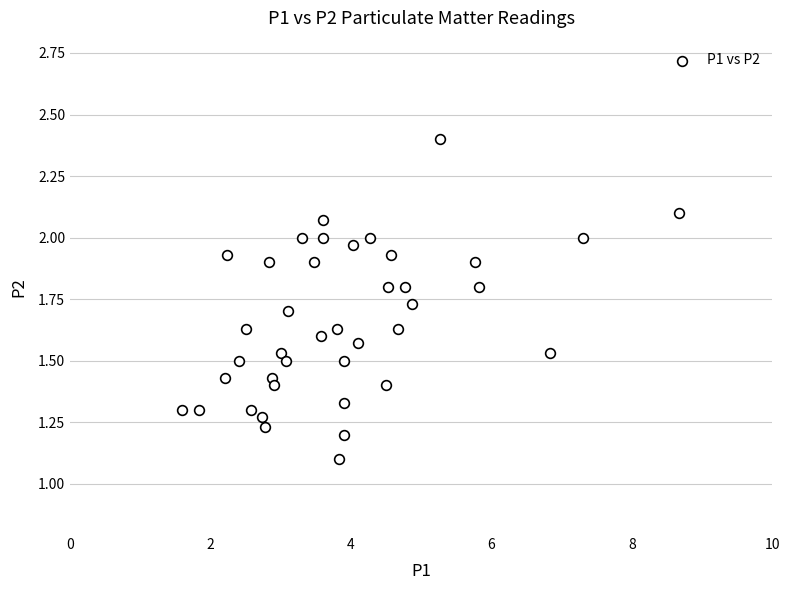

What Y value in the scatter plot is closest to 1?

1.1